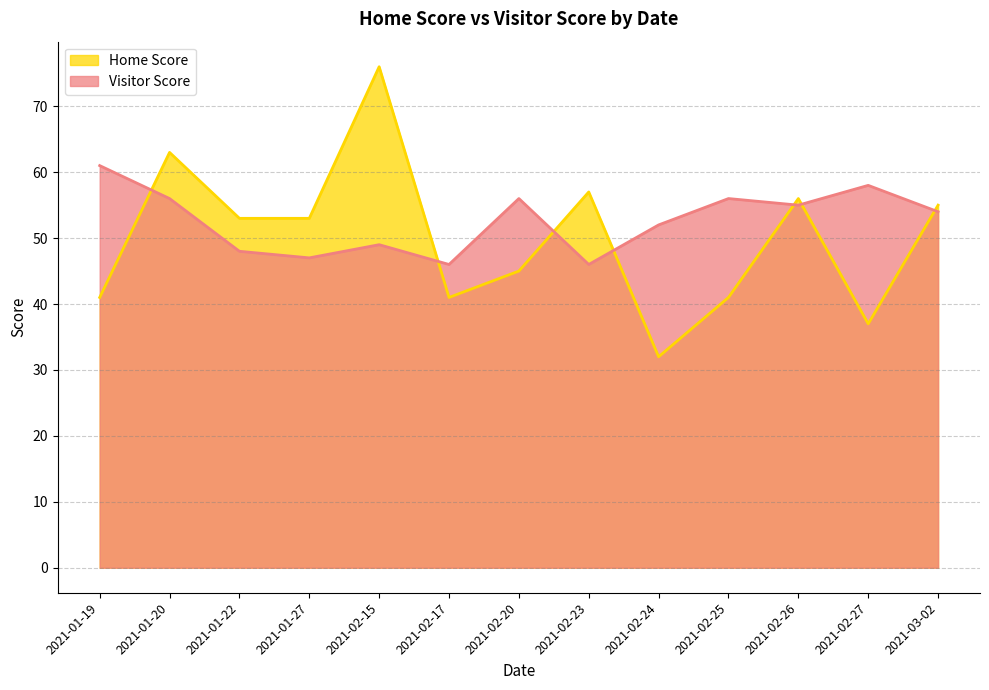

Reading left to right, list all the values displayed in this chart.

Home Score: 2021-01-19=41	2021-01-20=63	2021-01-22=53	2021-01-27=53	2021-02-15=76	2021-02-17=41	2021-02-20=45	2021-02-23=57	2021-02-24=32	2021-02-25=41	2021-02-26=56	2021-02-27=37	2021-03-02=55
Visitor Score: 2021-01-19=61	2021-01-20=56	2021-01-22=48	2021-01-27=47	2021-02-15=49	2021-02-17=46	2021-02-20=56	2021-02-23=46	2021-02-24=52	2021-02-25=56	2021-02-26=55	2021-02-27=58	2021-03-02=54